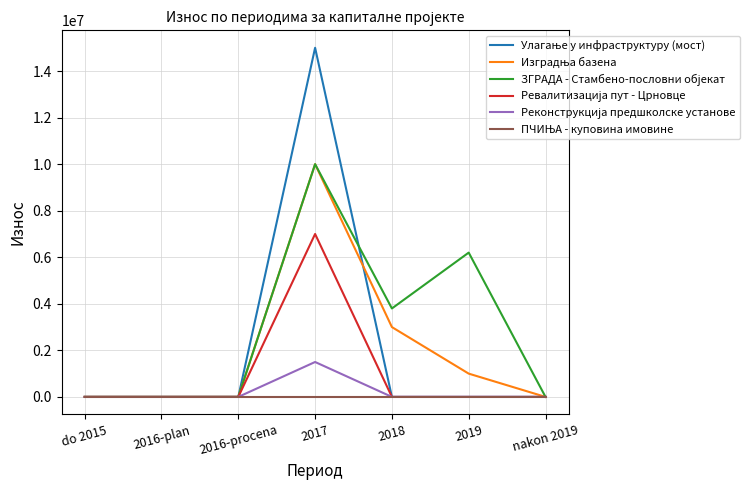

At which category is the sum across all series the highest?

2017